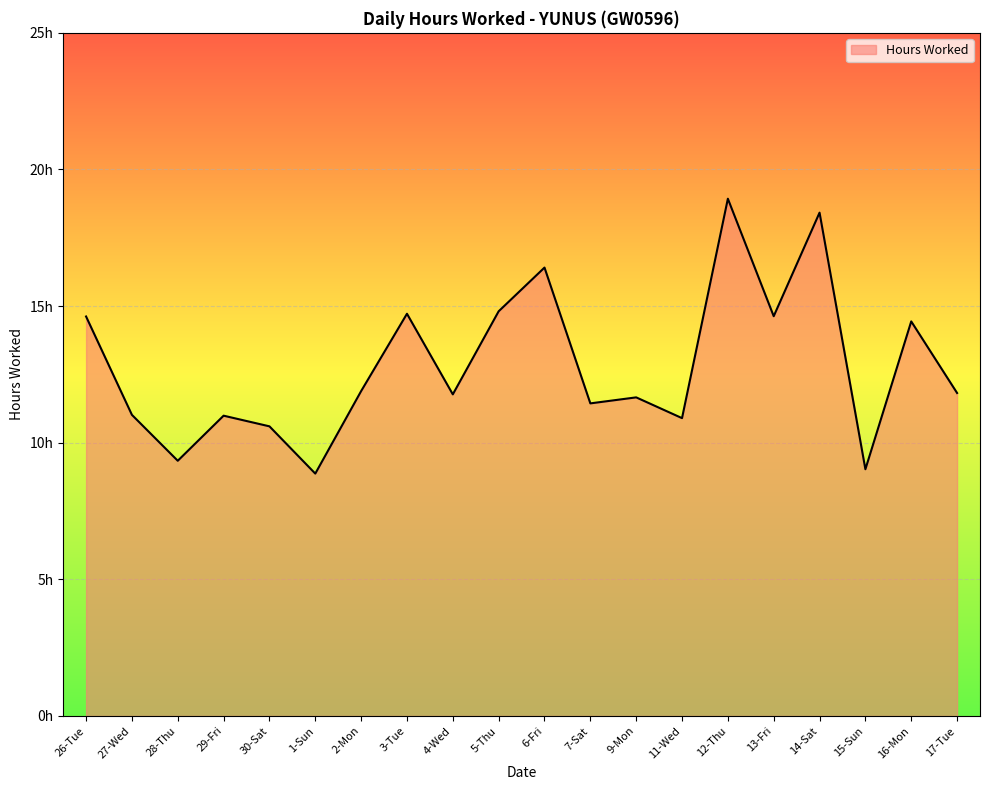

How many points are lower than both their immediate neighbors (excluding endpoints)?

7